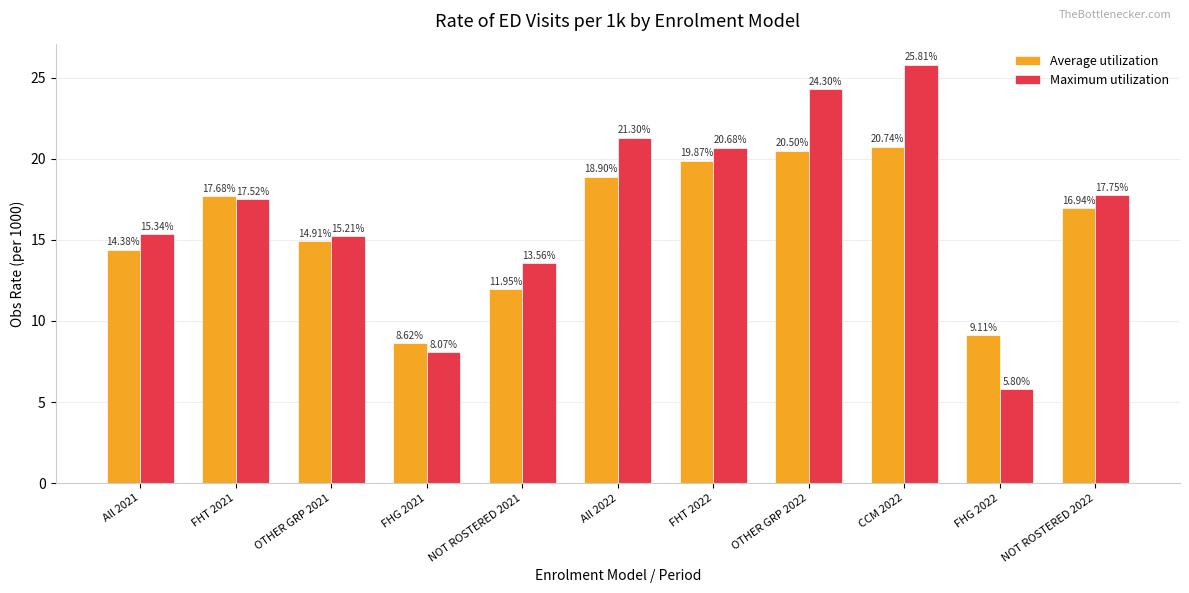

What is the minimum value shown in the chart?

5.8